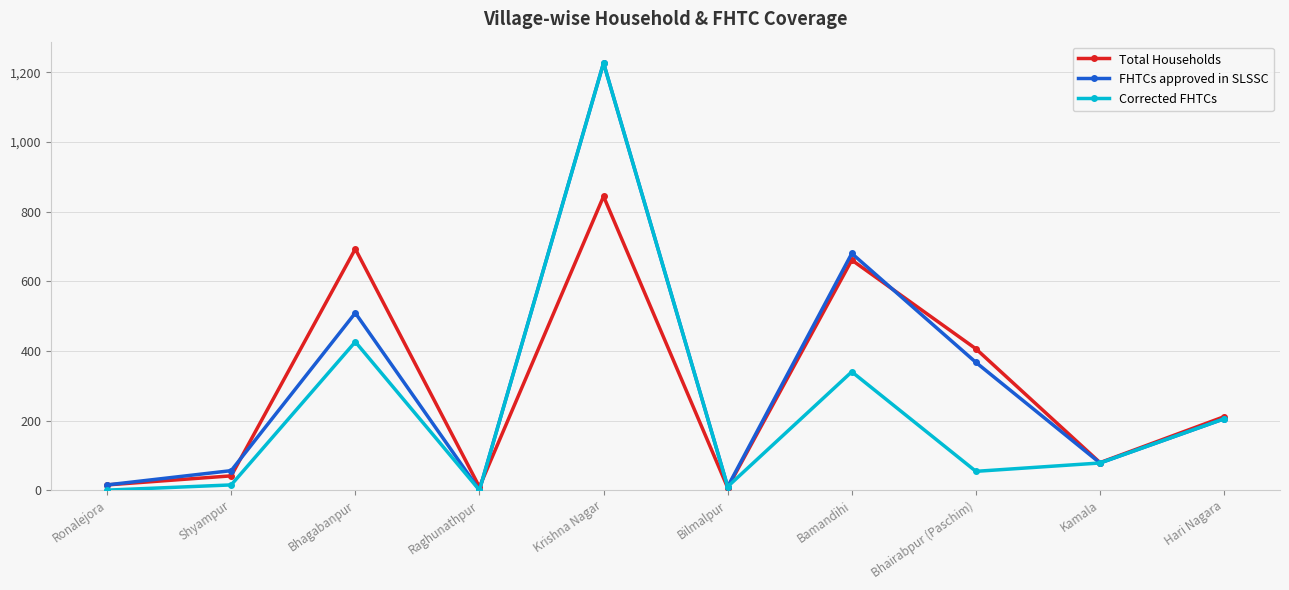

True or false: Total Households has more than 2 interior local peaks.

True